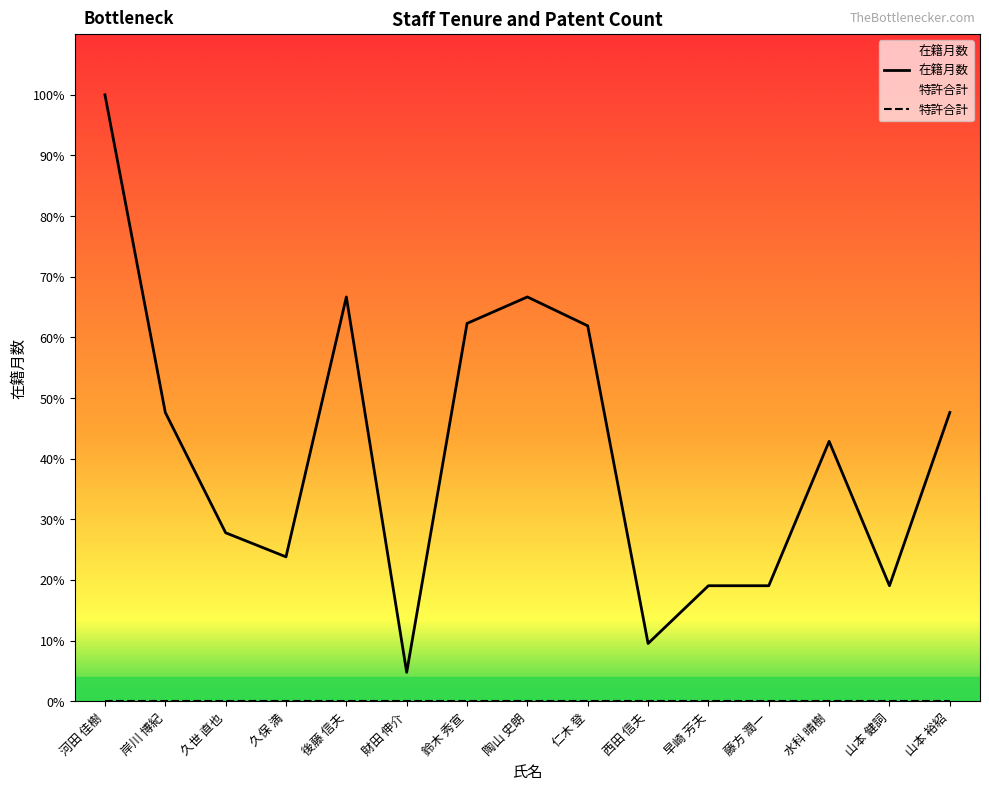

Reading left to right, what are all the values shown in this chart?

河田 佳樹=252	岸川 博紀=120	久世 直也=70	久保 満=60	後藤 信夫=168	財田 伸介=12	鈴木 秀宣=157	陶山 史朗=168	仁木 登=156	西田 信夫=24	早崎 芳夫=48	藤方 潤一=48	水科 晴樹=108	山本 健詞=48	山本 裕紹=120